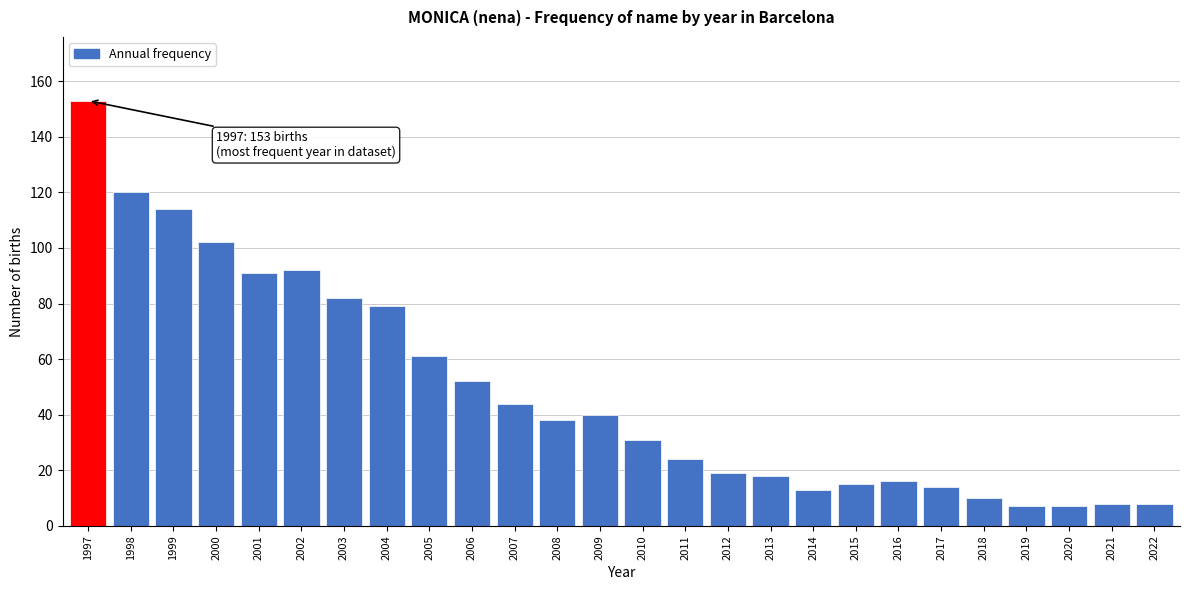

Reading right to left, extract all data points from this chart.

2022=8	2021=8	2020=7	2019=7	2018=10	2017=14	2016=16	2015=15	2014=13	2013=18	2012=19	2011=24	2010=31	2009=40	2008=38	2007=44	2006=52	2005=61	2004=79	2003=82	2002=92	2001=91	2000=102	1999=114	1998=120	1997=153